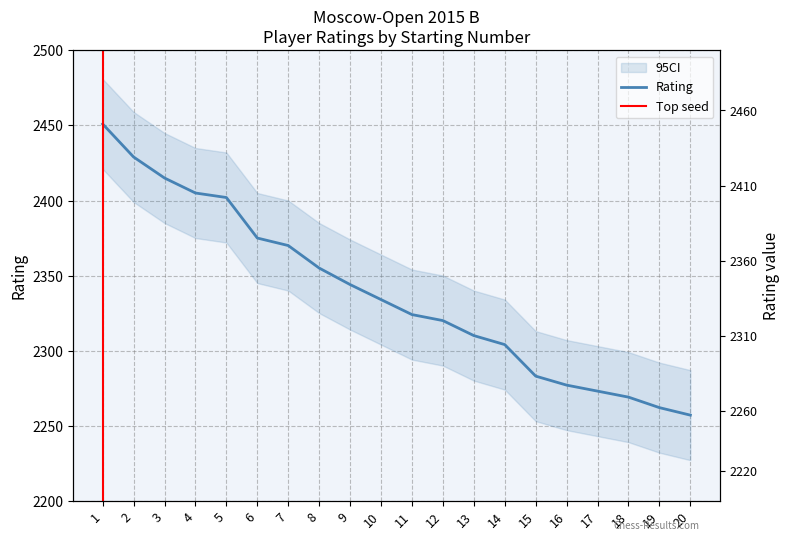

What value does the data have at 13?

2310